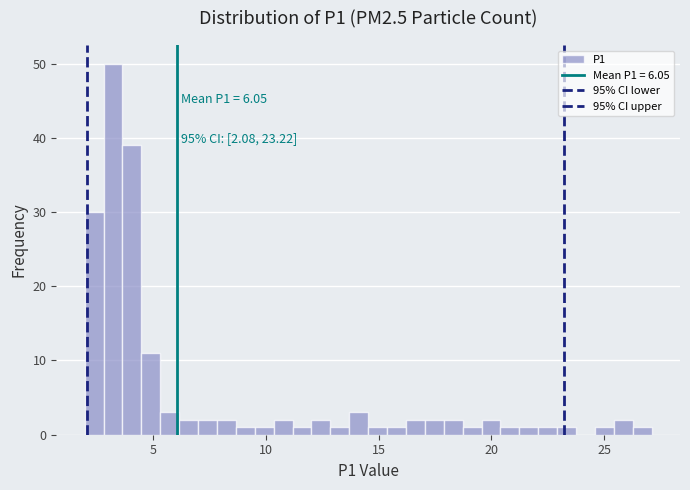

Around what value on the x-axis is the tallest bar? Give the approximate position of its centre, as read against the axis.

3.0